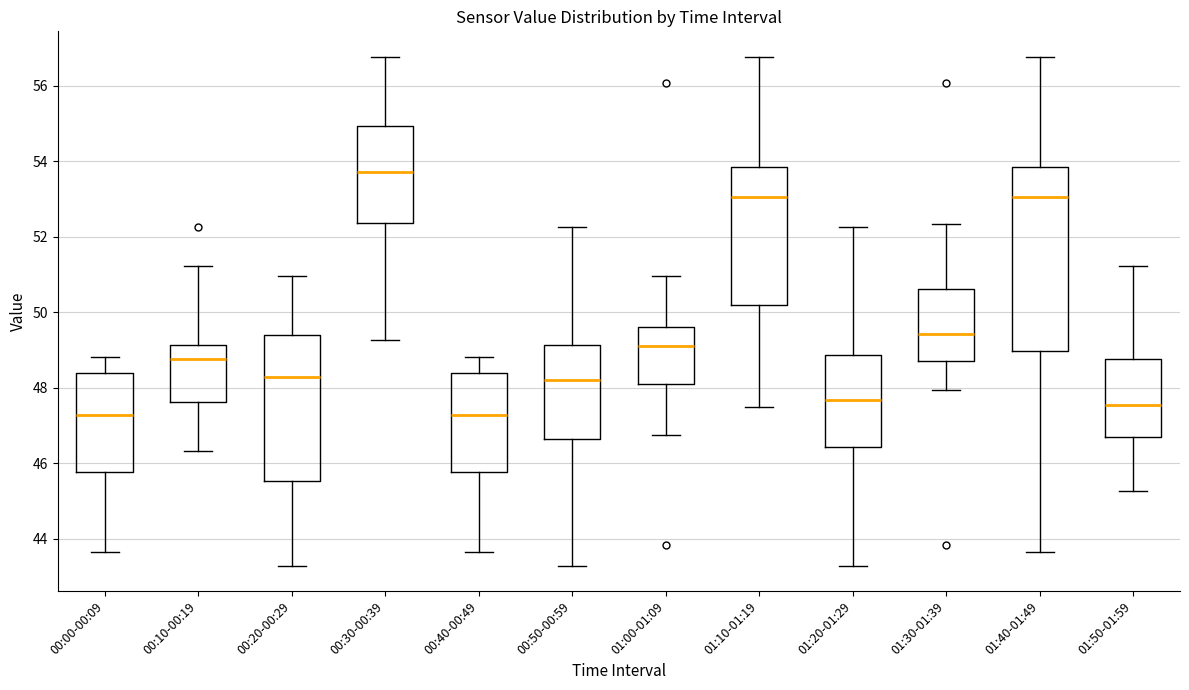

Which box's median line is the highest?

00:30-00:39